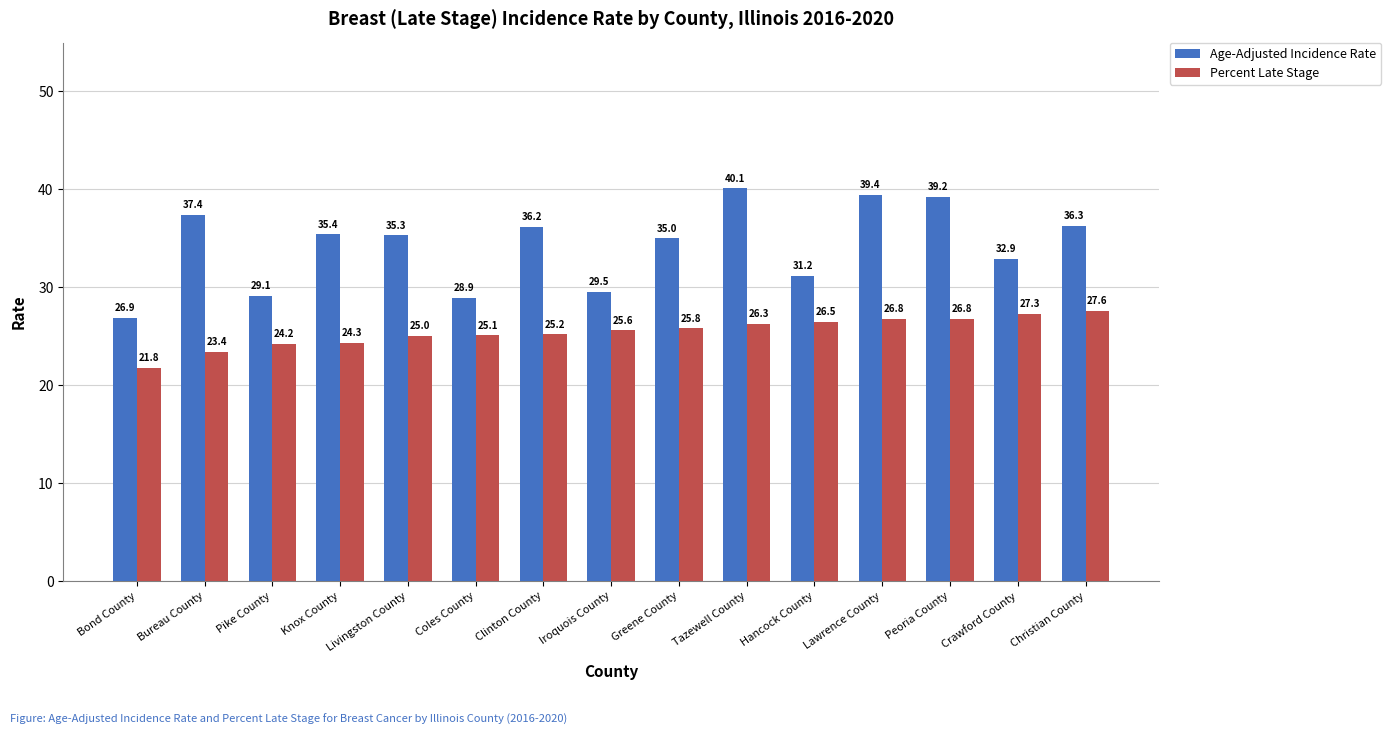

How many series are shown in this chart?

2